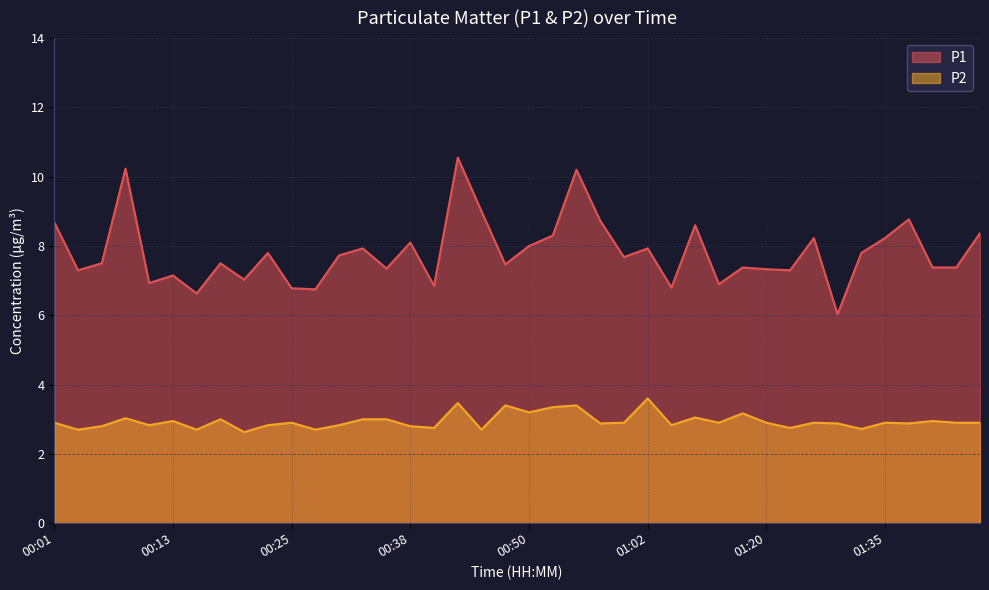

Is it true that P2 equals 2.9 at 01:42?

True